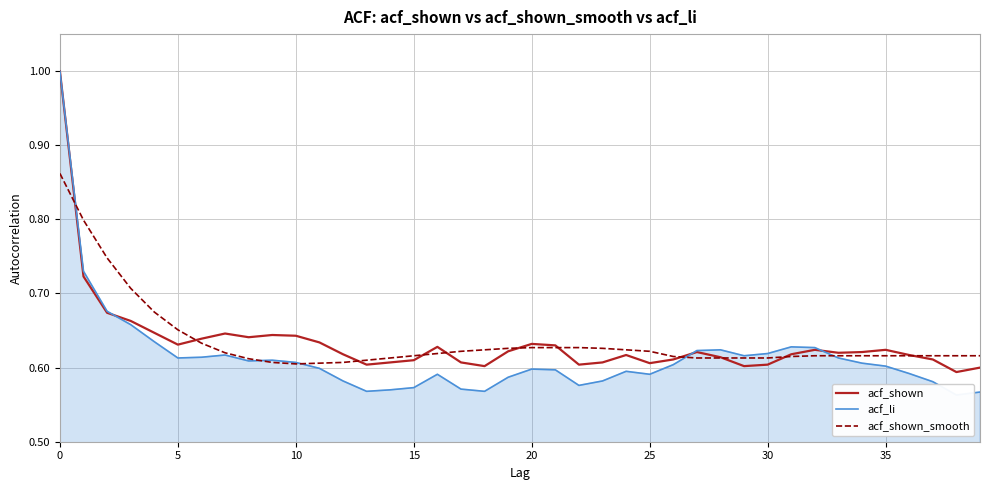

Which series has the largest range (max minus min)?

acf_li